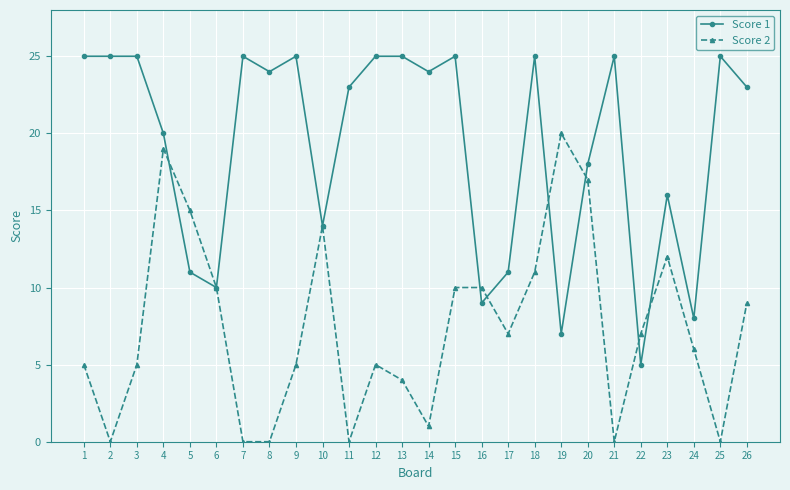

The value of Score 2 at 14 is 1. True or false?

True